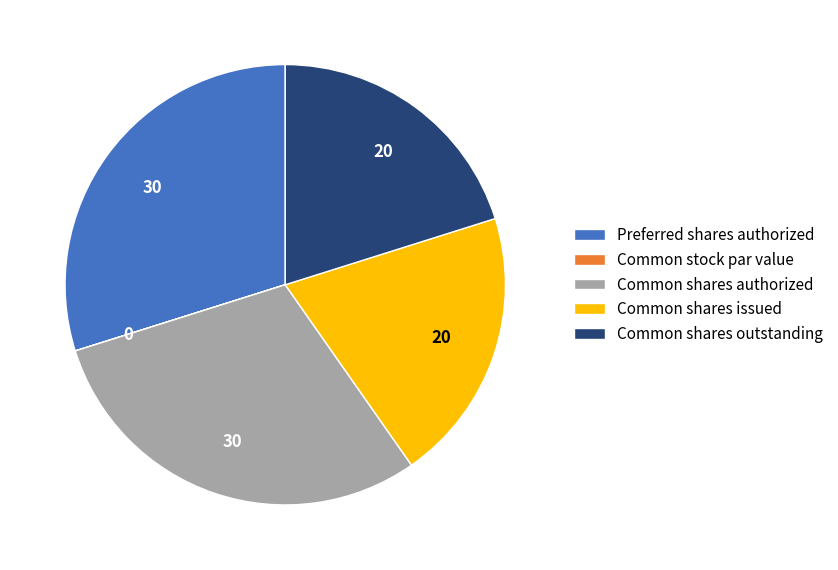

Is it true that Common shares issued is 7% of the pie?

False